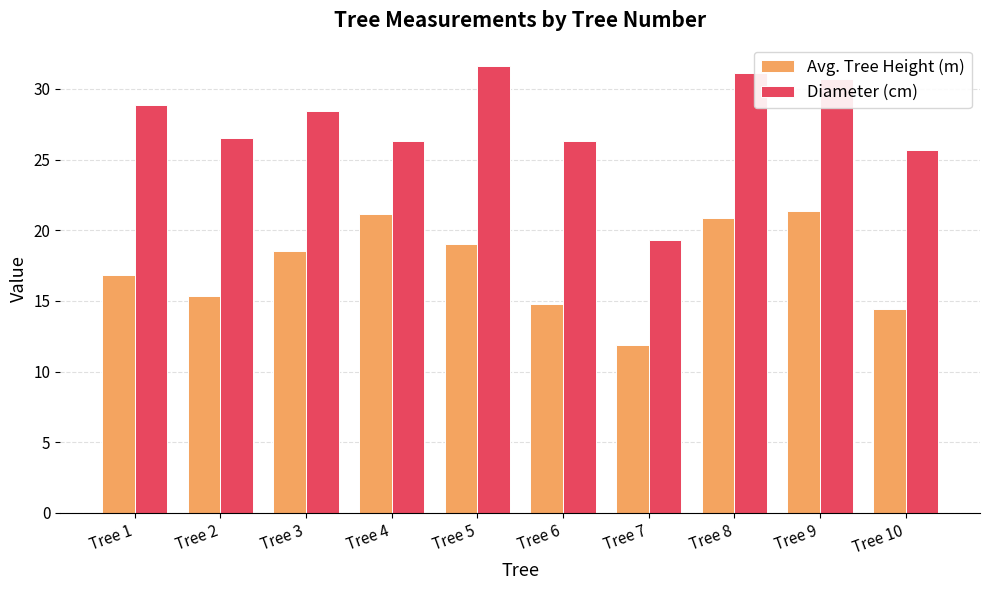

How many data points does each series have?

10